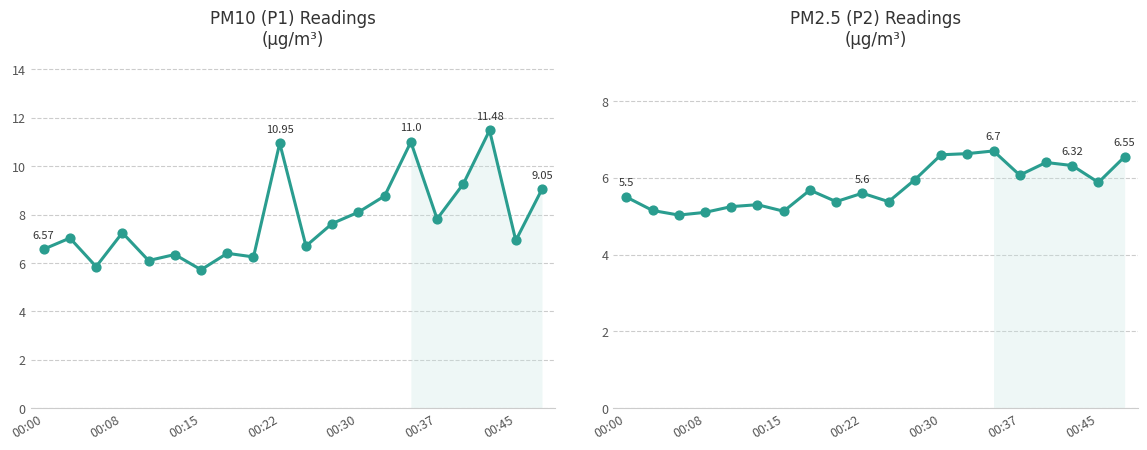

At how many categories does at least one series exceed 10?

3